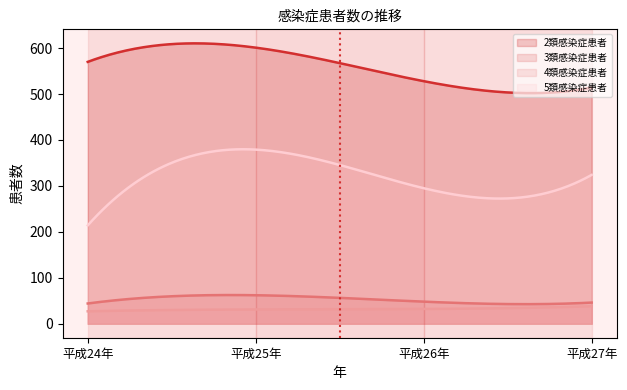

True or false: 3類感染症患者 has more than 1 interior local peaks.

False